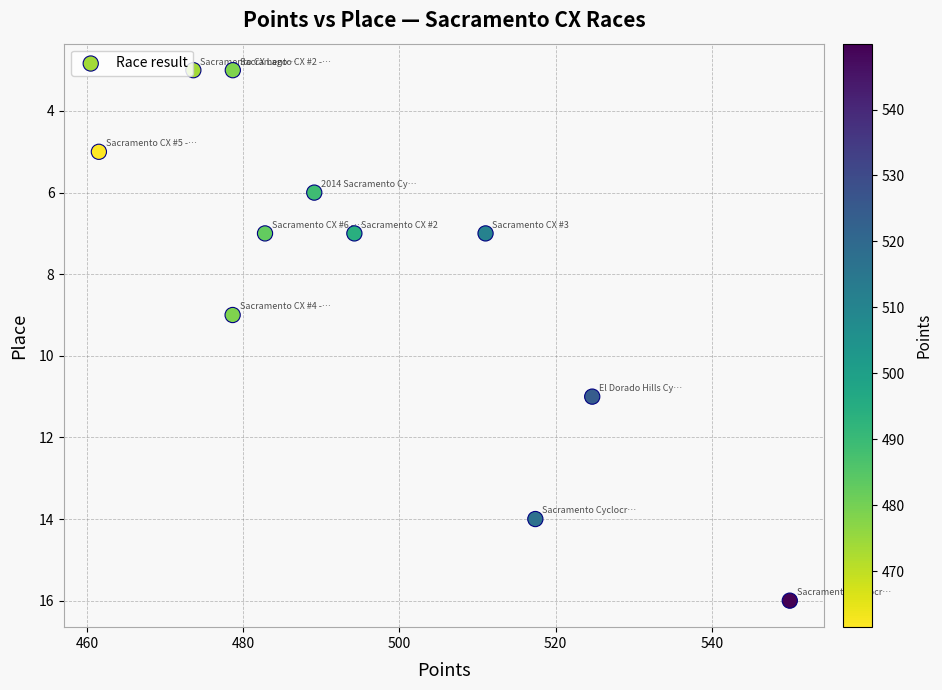

What is the range of Y values (max minus min)?

13